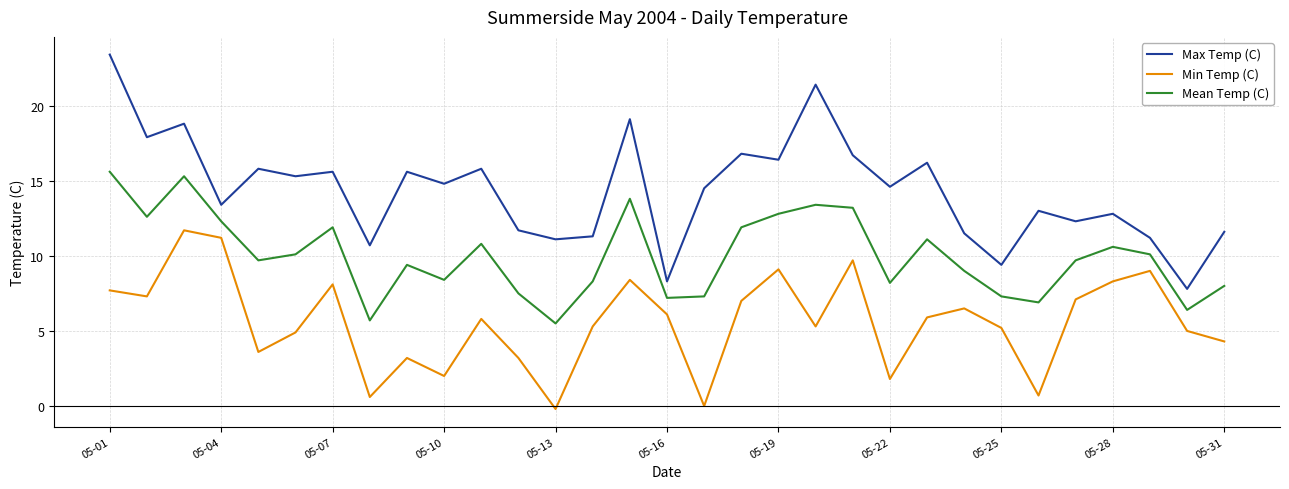

Rank the series by their average value, from highest to lowest.

Max Temp (C), Mean Temp (C), Min Temp (C)